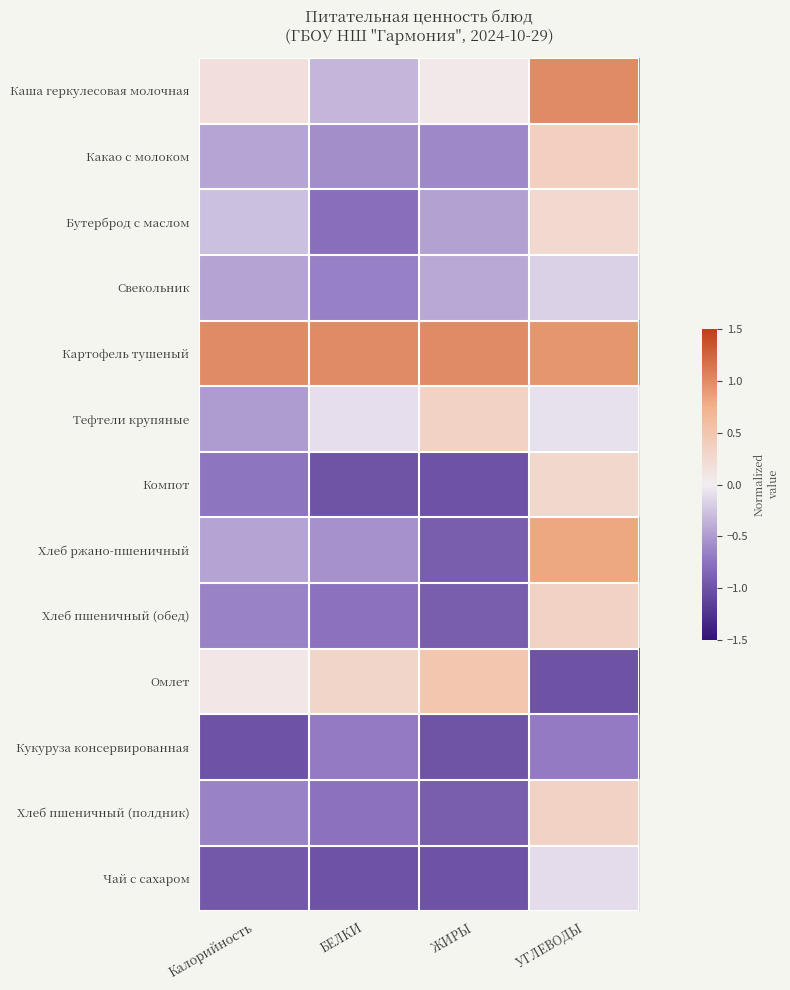

Rank the series at Калорийность from highest to lowest value.

Картофель тушеный, Каша геркулесовая молочная, Омлет, Бутерброд с маслом, Какао с молоком, Свекольник, Хлеб ржано-пшеничный, Тефтели крупяные, Хлеб пшеничный (обед), Хлеб пшеничный (полдник), Компот, Чай с сахаром, Кукуруза консервированная